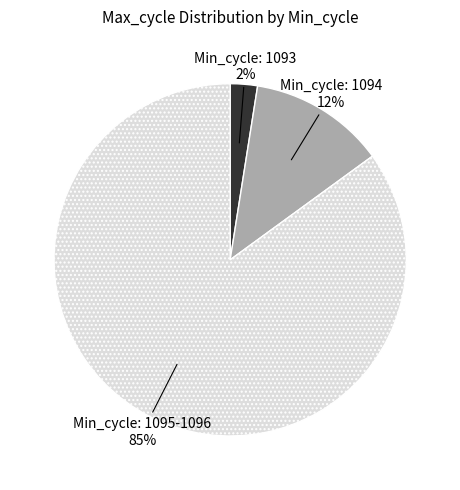

Combined, do Min_cycle: 1095-1096 and Min_cycle: 1093 account for over 50%?

Yes